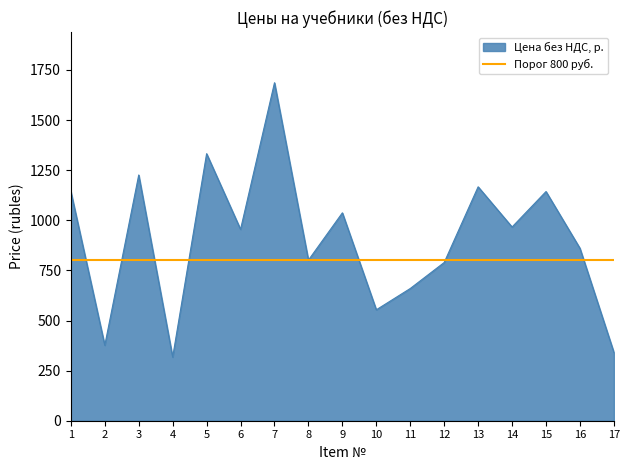

Where does the data first go above 954?

1